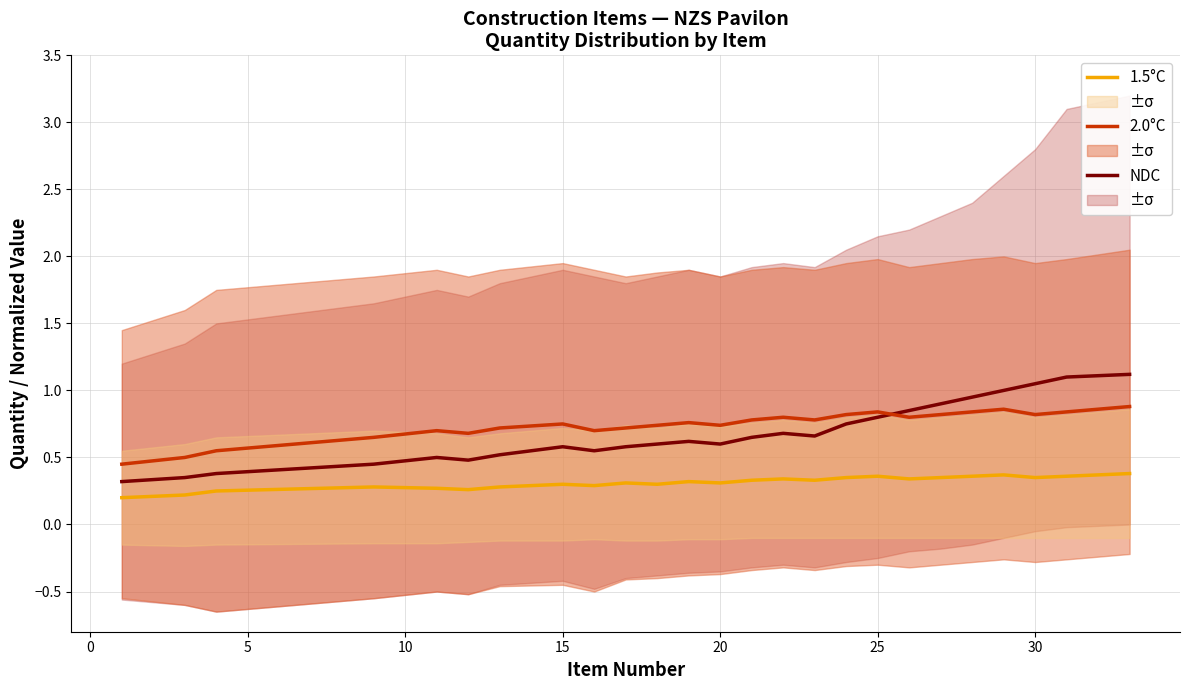

Count the 1.5°C values in the range 0 to 1.

25